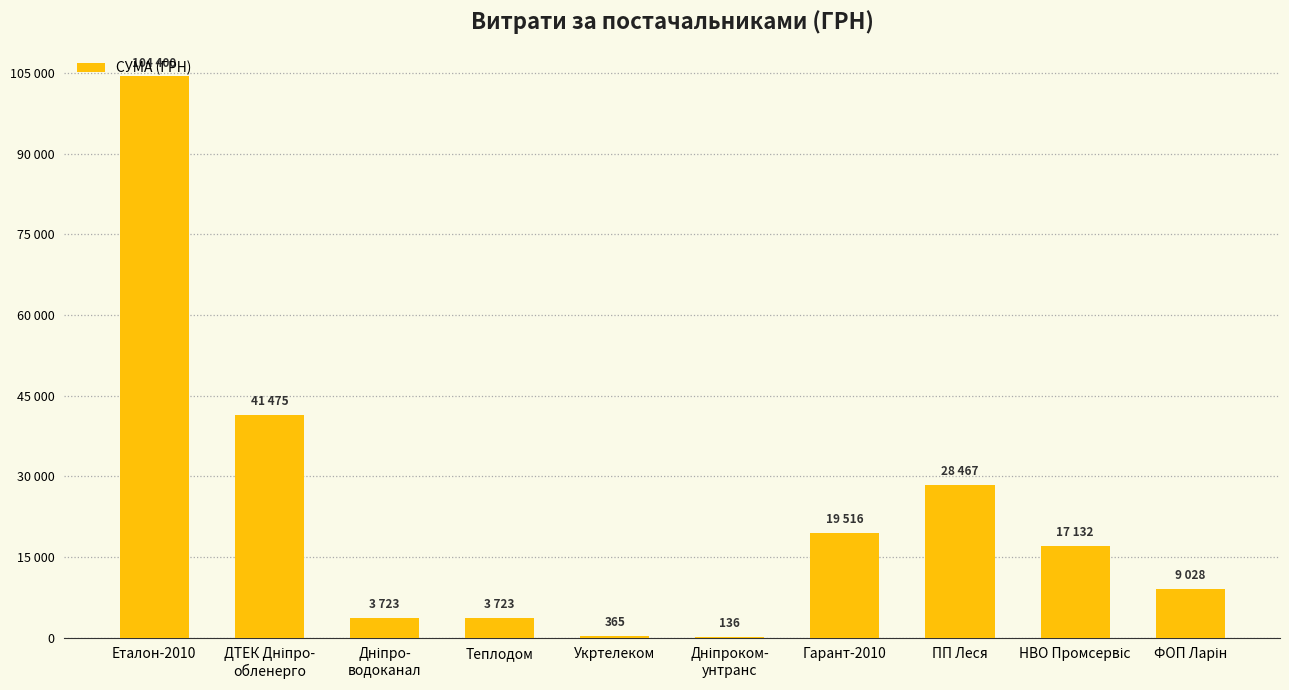

Where is the data nearest to the value 52267?

ДТЕК Дніпро-
обленерго